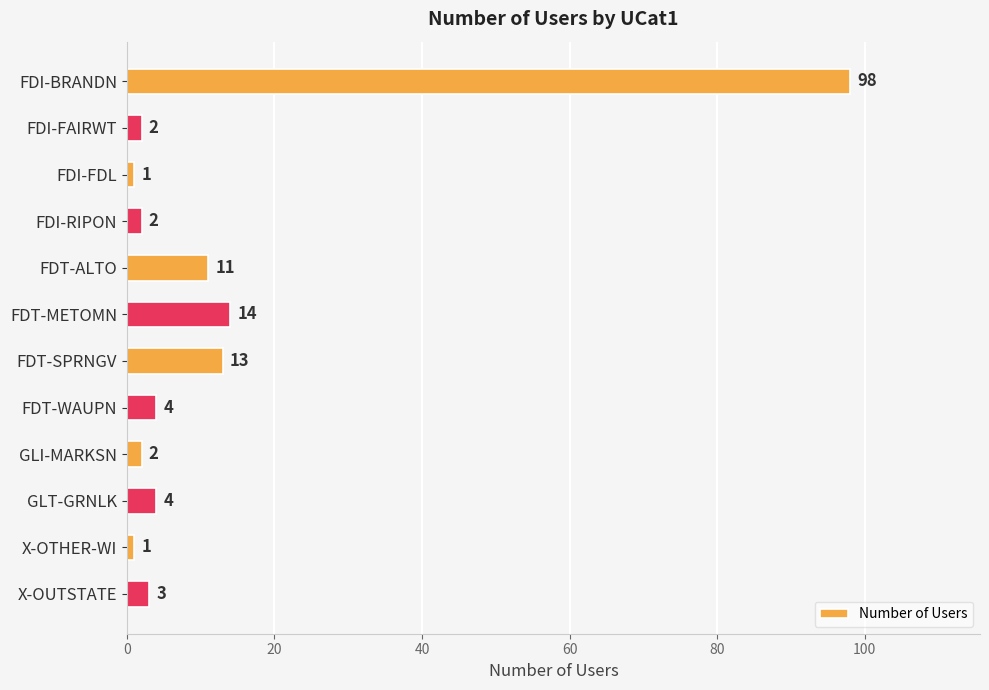

What is the change in value from FDT-ALTO to GLI-MARKSN?

-9